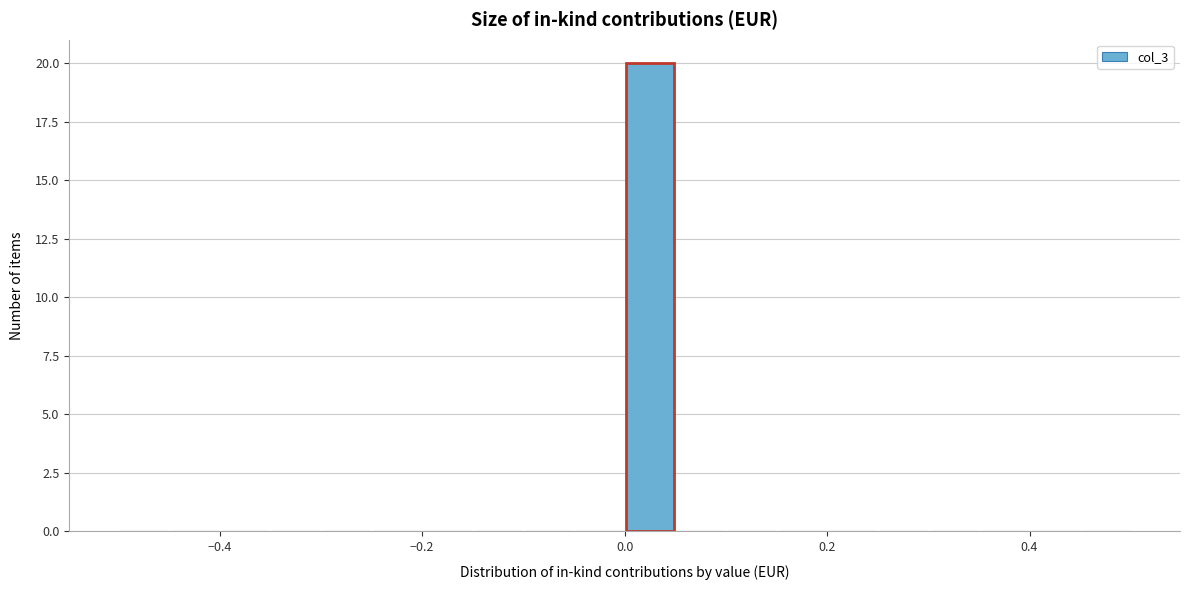

Around what value on the x-axis is the tallest bar? Give the approximate position of its centre, as read against the axis.

0.02